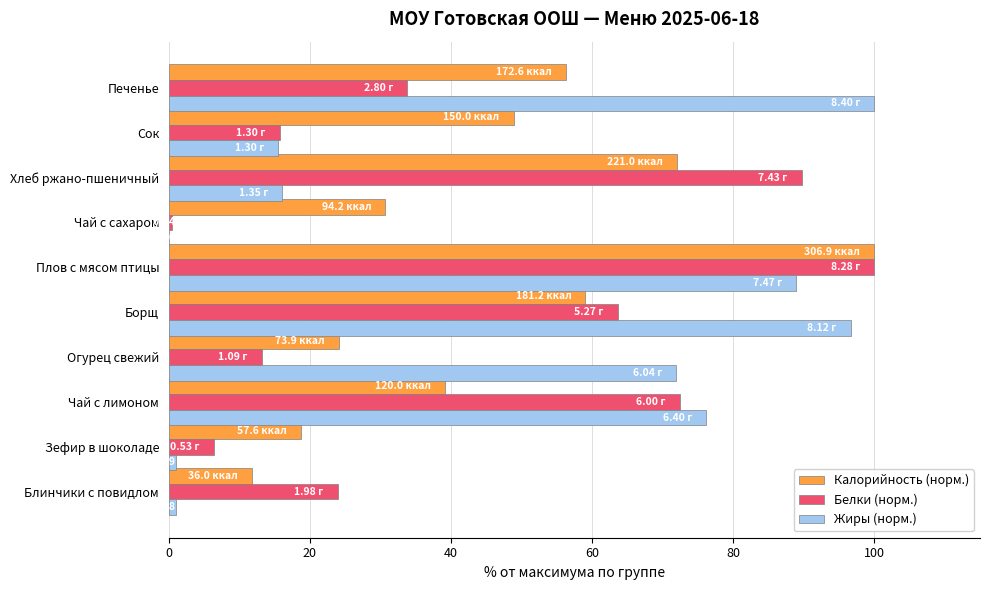

What is the total value across all series at Борщ?

219.4